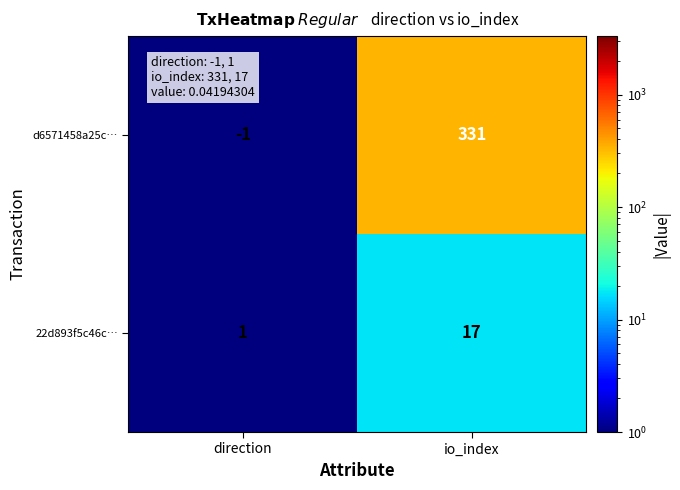

The d6571458a25c… series shows -1 at direction. True or false?

True